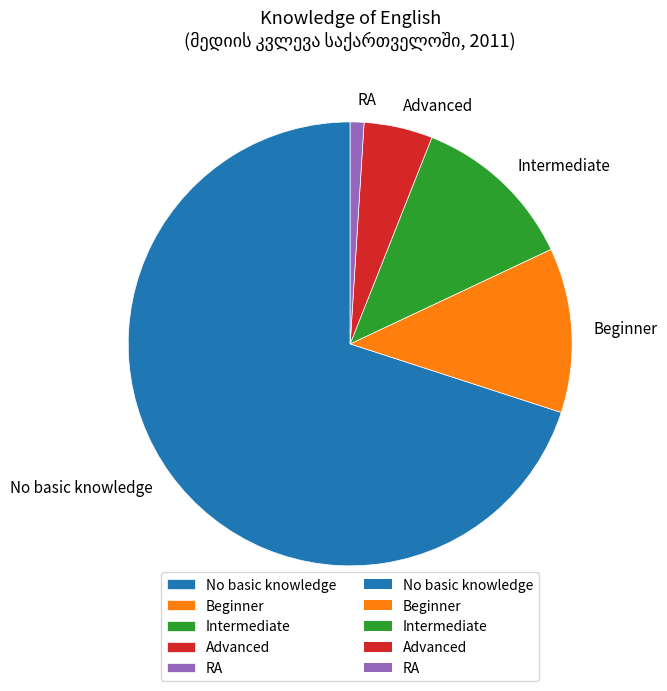

Do RA and No basic knowledge together represent more than half of the pie?

Yes